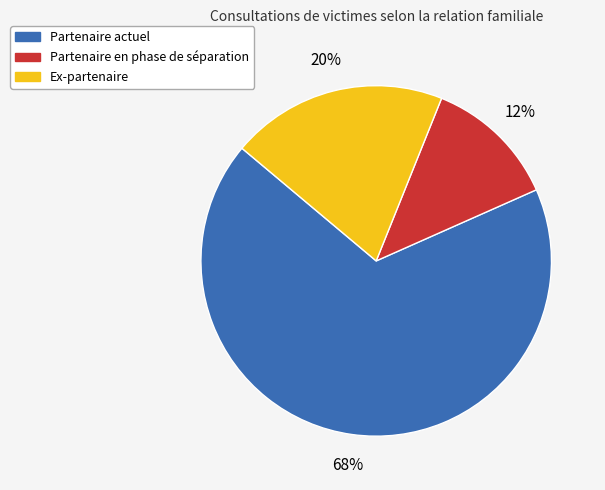

Is there any slice that represents more than half of the pie?

Yes